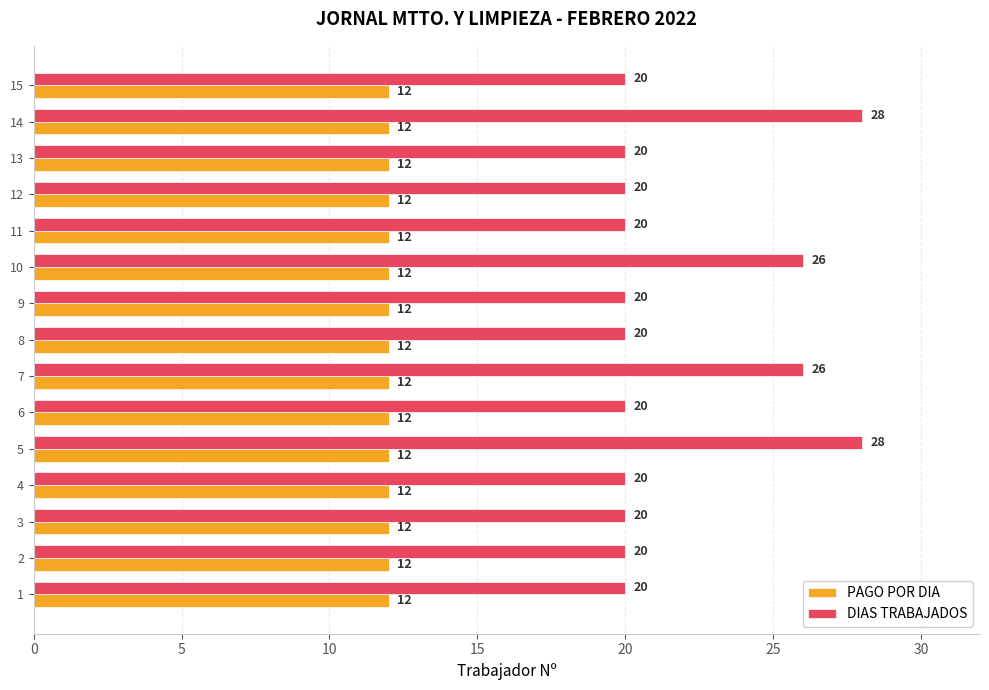

What is the smallest value displayed?

12